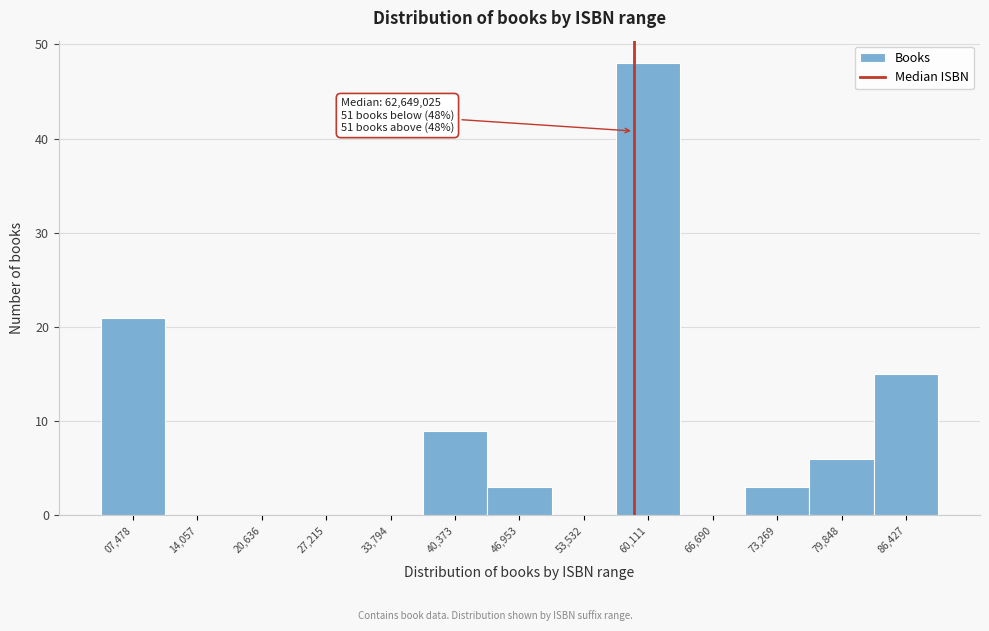

Reading left to right, transcribe all the data shown in this chart.

07,478=21	14,057=0	20,636=0	27,215=0	33,794=0	40,373=9	46,953=3	53,532=0	60,111=48	66,690=0	73,269=3	79,848=6	86,427=15